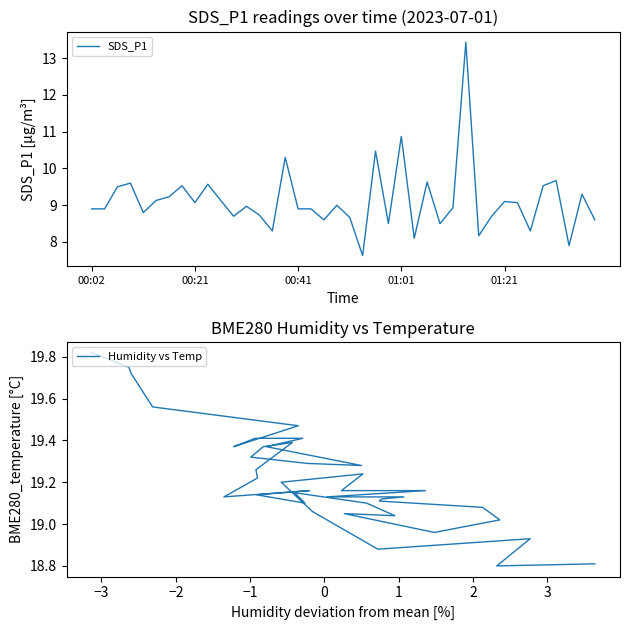

What is the sum of all SDS_P1 values?

364.8